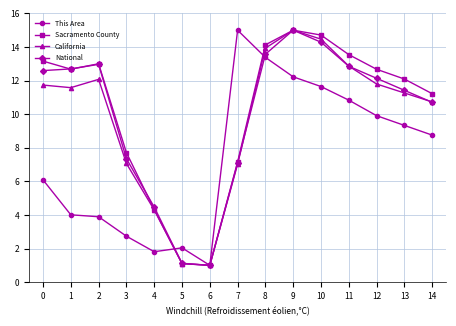

What is the highest value of the This Area series?

15.0